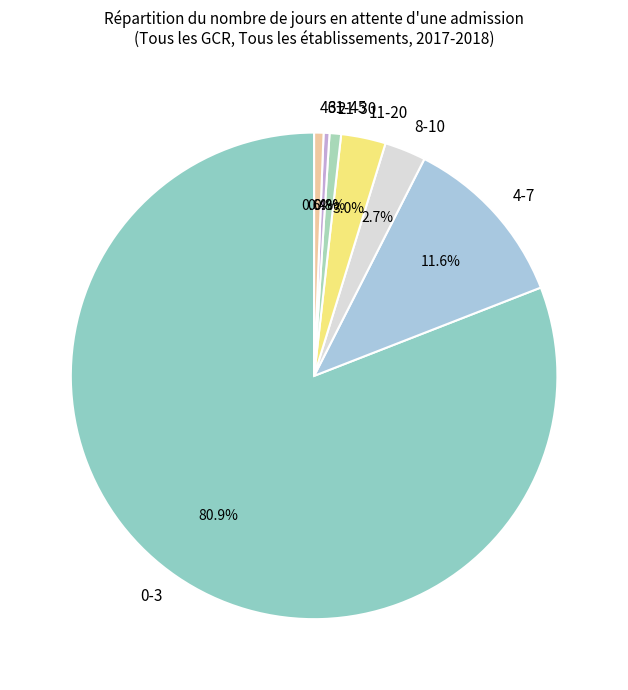

To the nearest percent, what is the average slice percentage?

14%